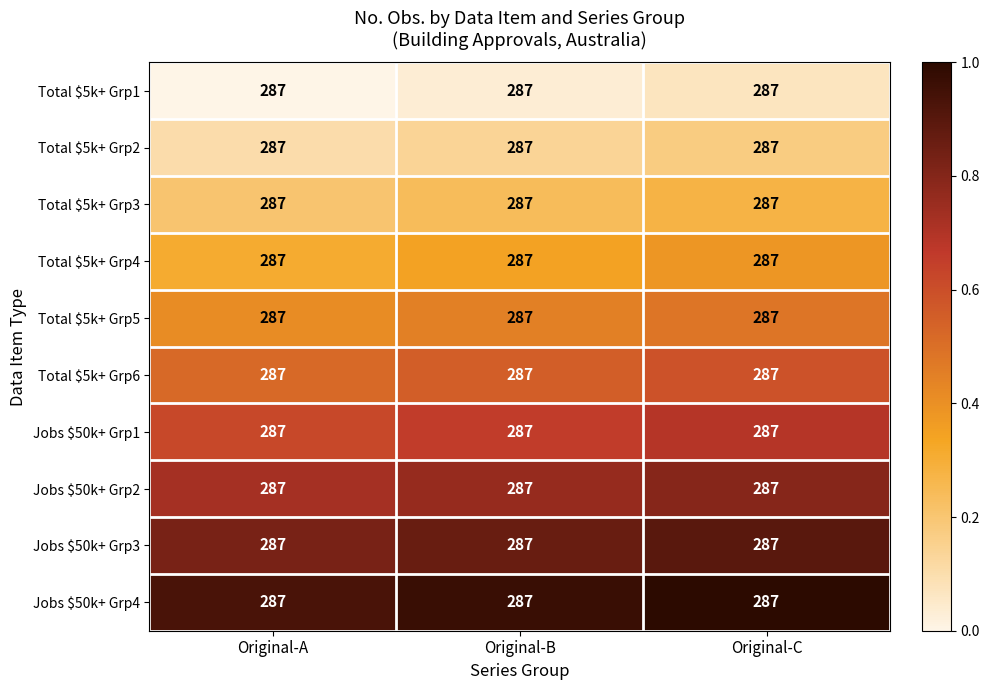

Rank the series by their maximum value, from highest to lowest.

Jobs $50k+ Grp4, Jobs $50k+ Grp3, Jobs $50k+ Grp2, Jobs $50k+ Grp1, Total $5k+ Grp6, Total $5k+ Grp5, Total $5k+ Grp4, Total $5k+ Grp3, Total $5k+ Grp2, Total $5k+ Grp1